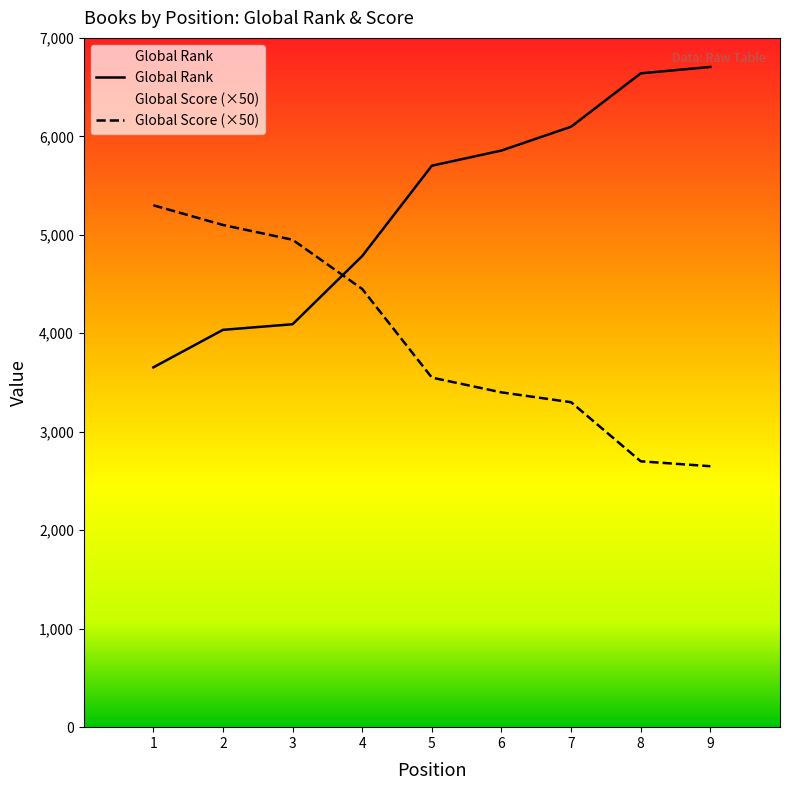

How many data points in Global Score (×50) are above 3550?

4